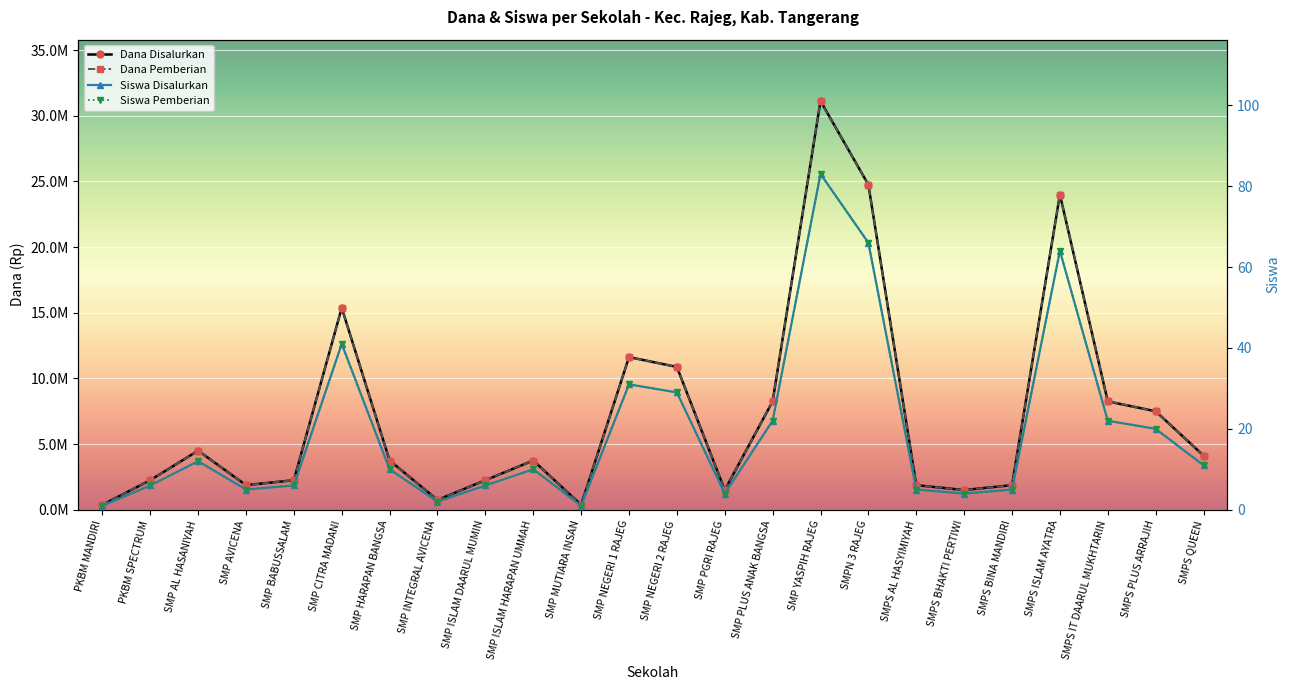

At SMP ISLAM HARAPAN UMMAH, list the series in order from largest to smallest.

Dana Disalurkan, Dana Pemberian, Siswa Disalurkan, Siswa Pemberian